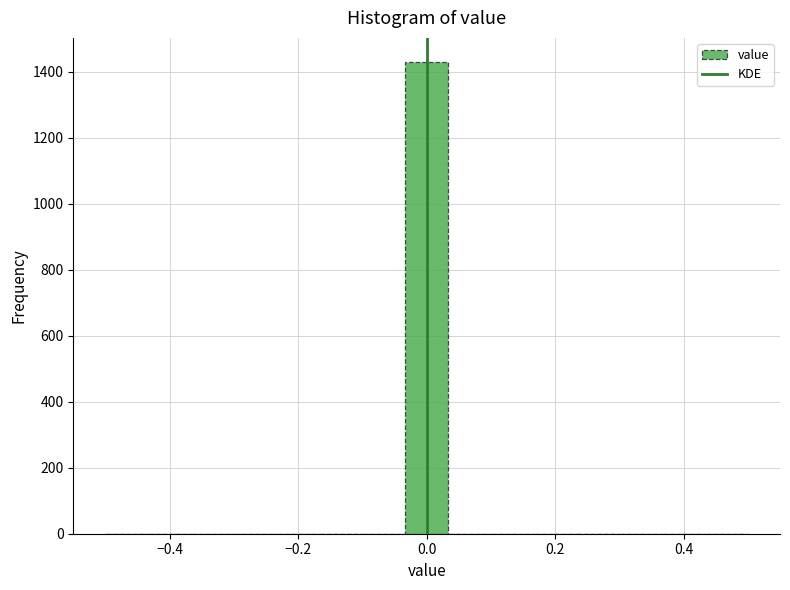

Read against the x-axis, roughly where is the centre of the tallest bar?

0.00